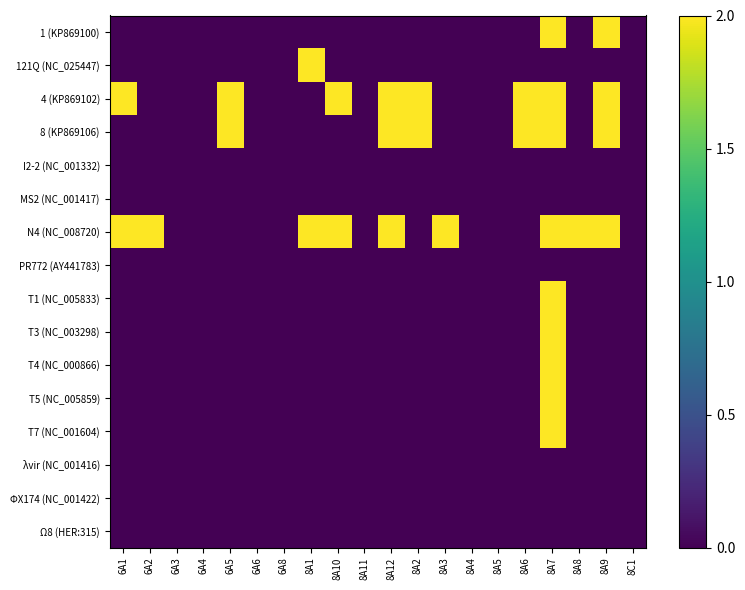

At how many categories does at least one series exceed 0?

12